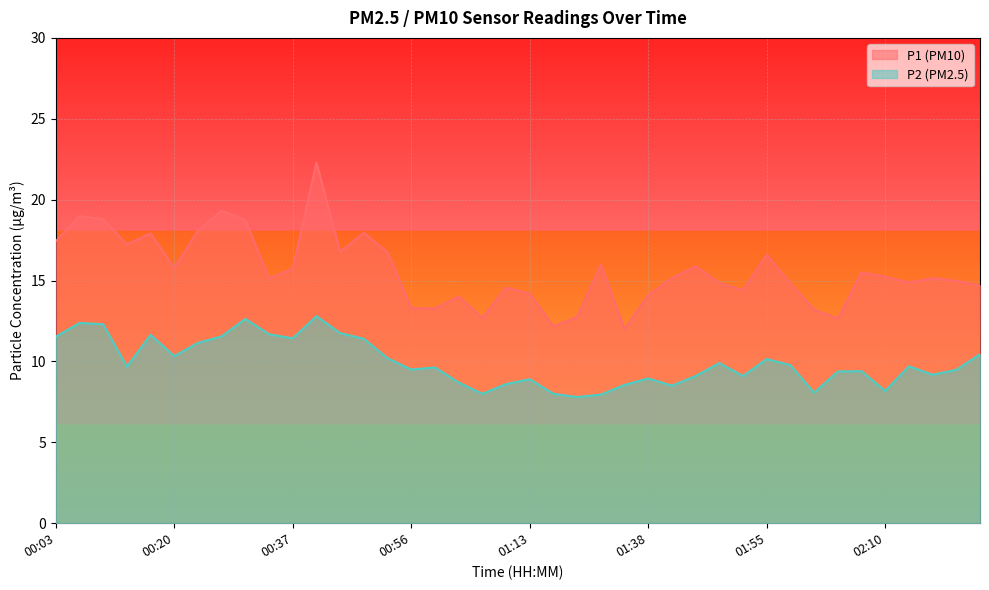

The value of P1 at 01:11 is 14.6. True or false?

True